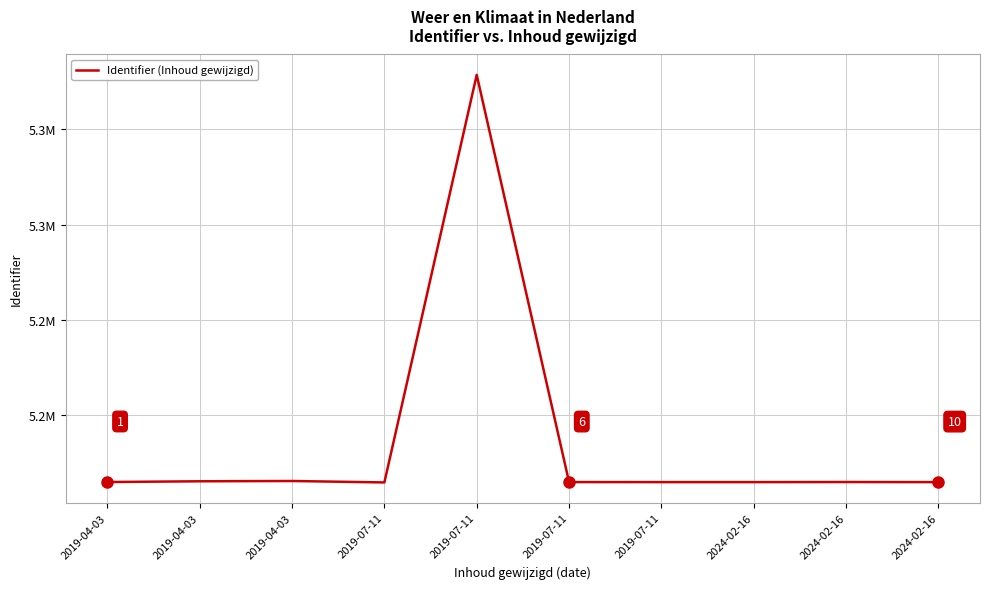

Is this an area chart (filled region under the line)?

No